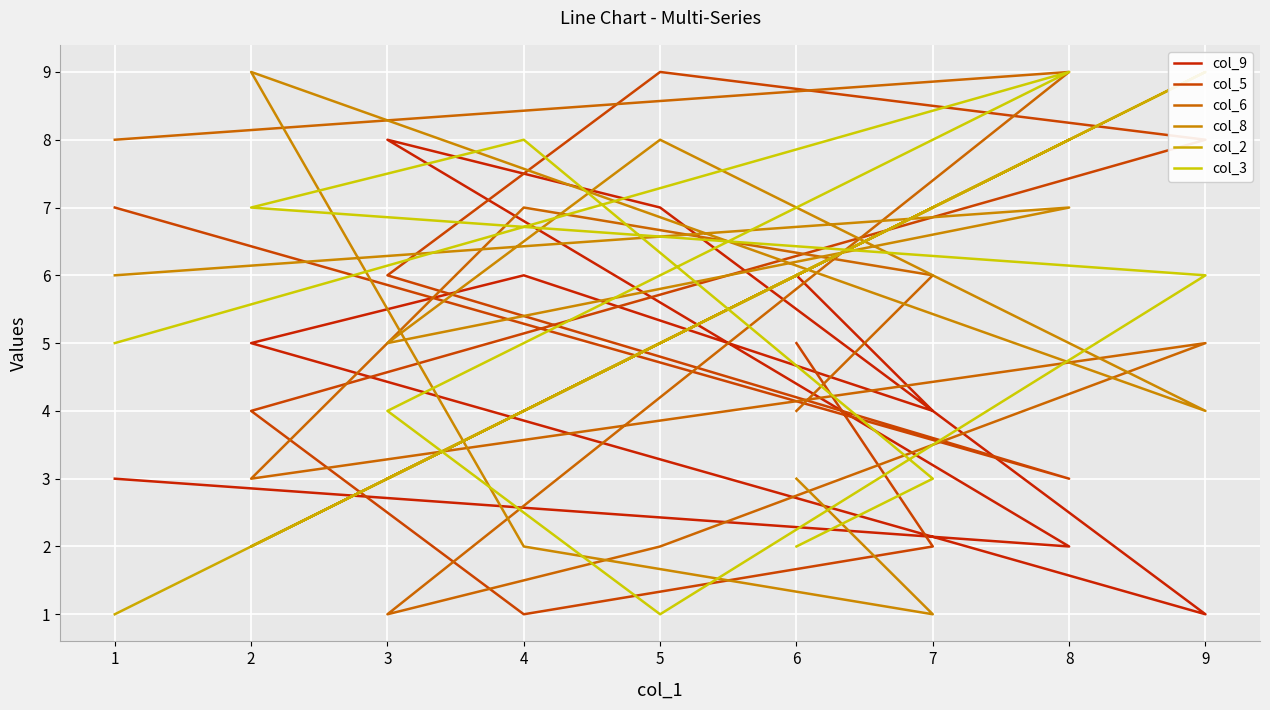

What is the average value of the col_8 series?

5